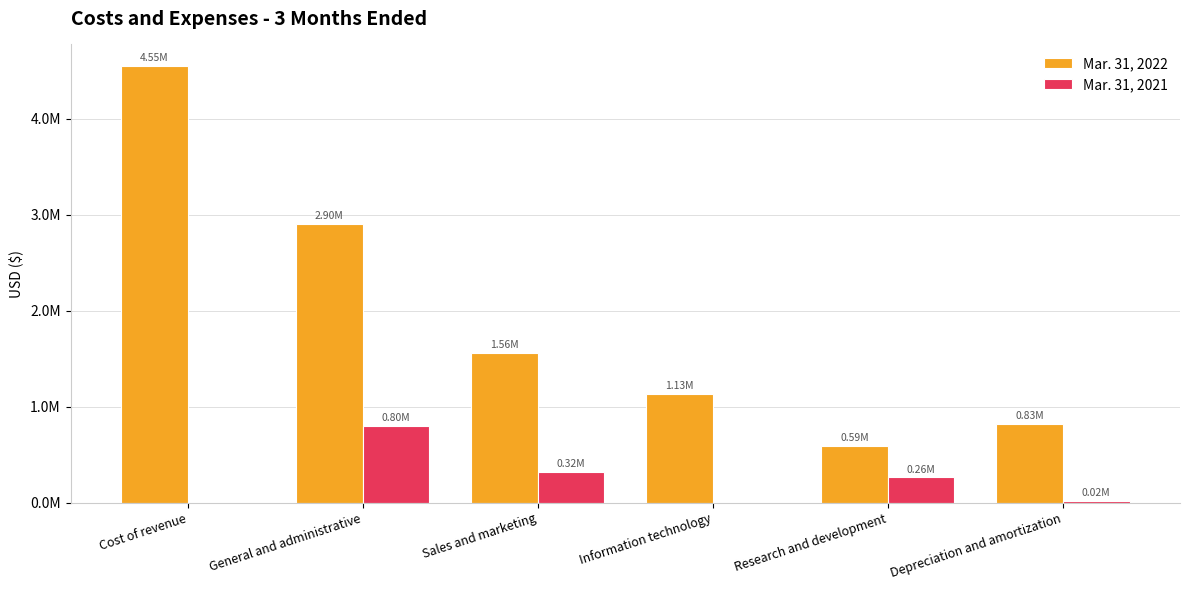

At how many categories does at least one series exceed 983937?

4